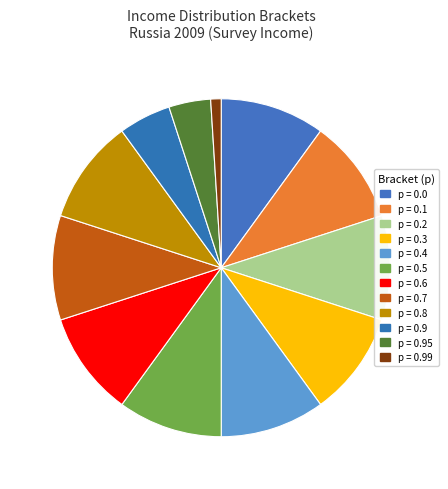

How many segments does this pie chart have?

12